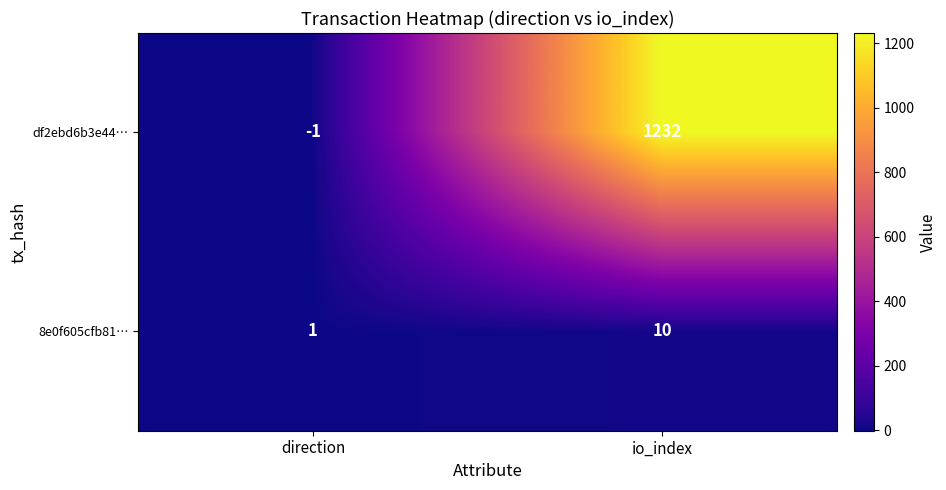

How many negative values does the df2ebd6b3e44… series have?

1